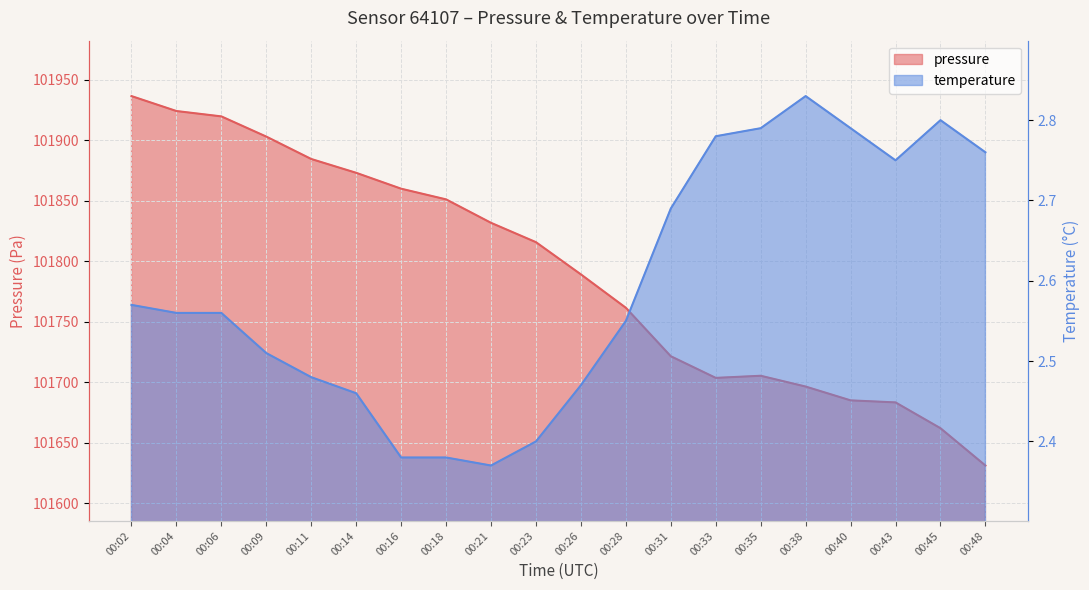

True or false: pressure and temperature intersect in this chart.

False